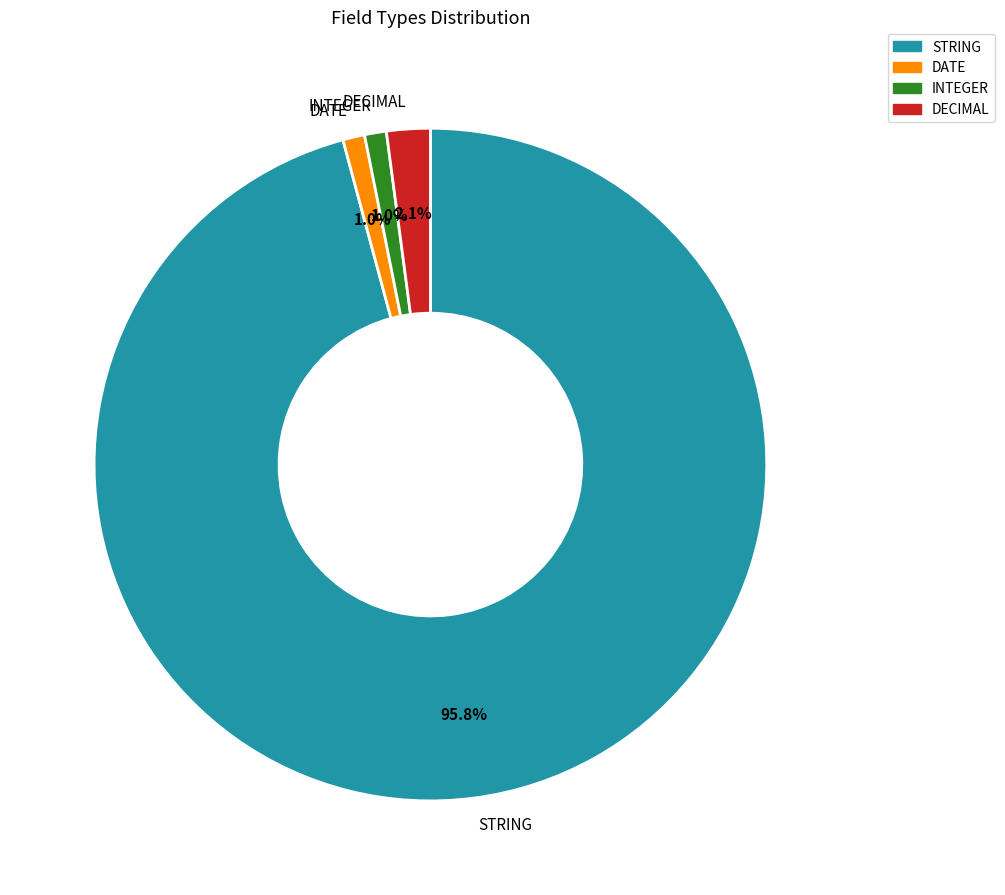

How many segments does this pie chart have?

4